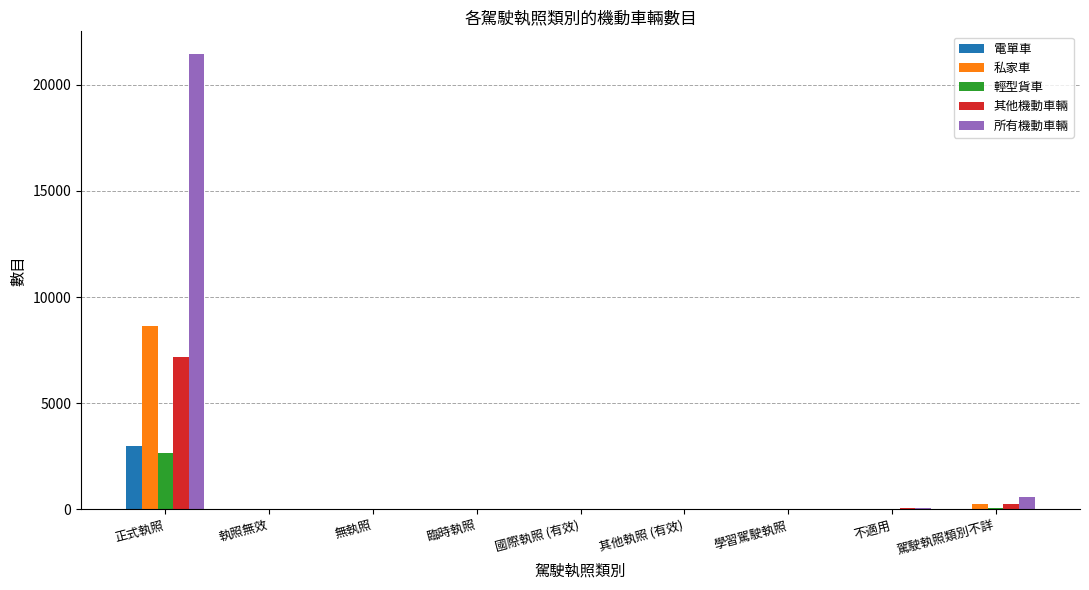

What is the spread (max minus min) of values at 其他執照 (有效)?

1